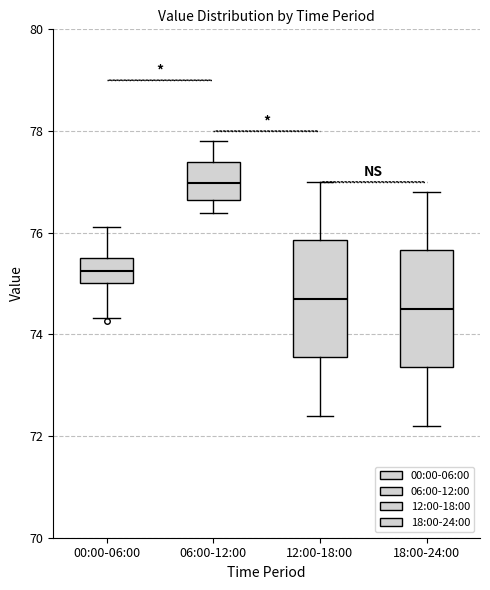

Reading left to right, read every box against the y-axis: the position of its median line, the range the box covers, and the ends of its whiskers. The values are not printed on the chart, so give them approximately, as read against the axis.

00:00-06:00: median 75.2, box 75.0 to 75.4, whiskers 74.4 to 76.2
06:00-12:00: median 77.0, box 76.6 to 77.4, whiskers 76.4 to 77.8
12:00-18:00: median 74.8, box 73.6 to 75.8, whiskers 72.4 to 77.0
18:00-24:00: median 74.6, box 73.4 to 75.6, whiskers 72.2 to 76.8